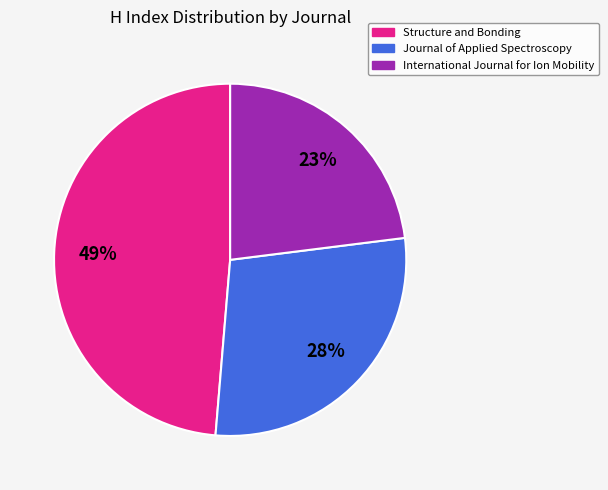

What percentage is the Journal of Applied Spectroscopy slice, to the nearest percent?

28%